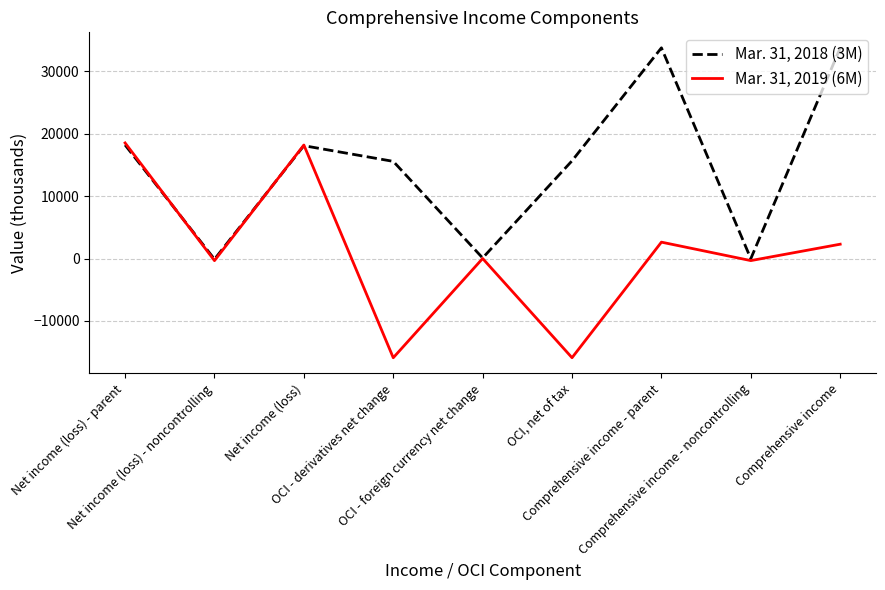

What is the spread (max minus min) of values at OCI, net of tax?

31534